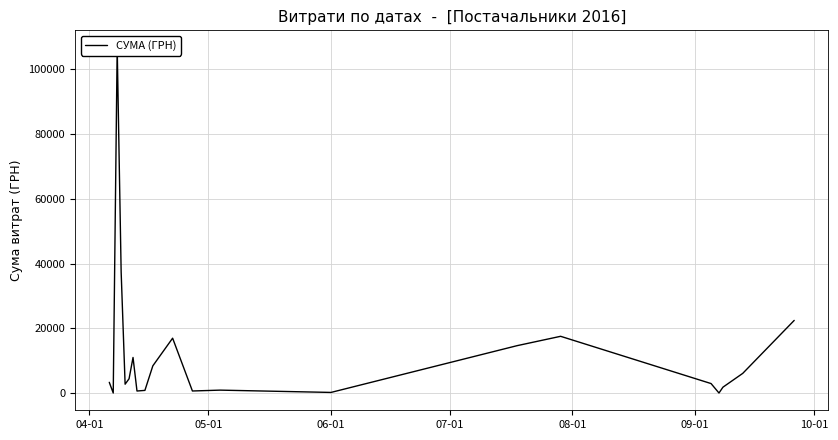

What is the value of the 8th point from the left?

699.8